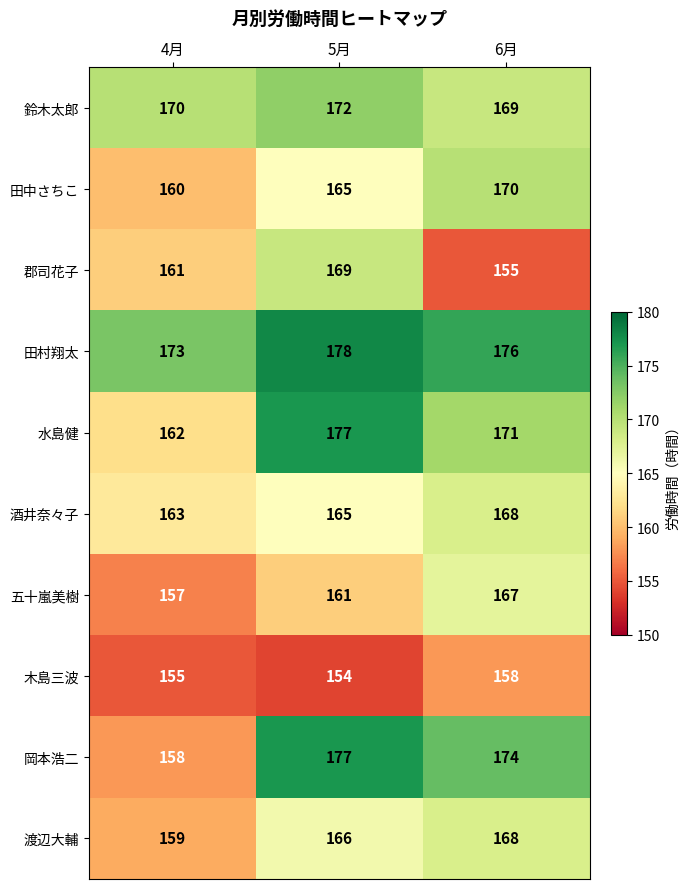

What is the maximum value shown in the chart?

178